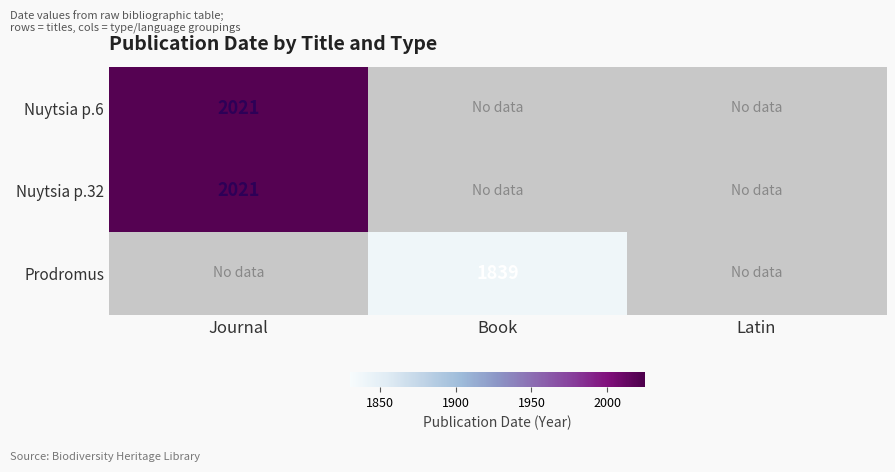

Is it true that Nuytsia p.32 equals 614 at Journal?

False